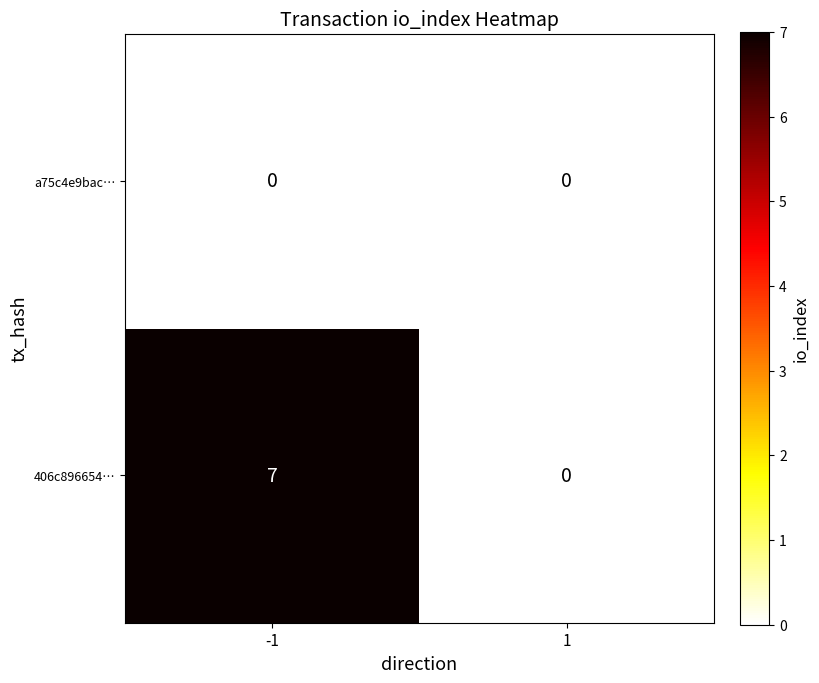

What is the spread (max minus min) of values at -1?

7